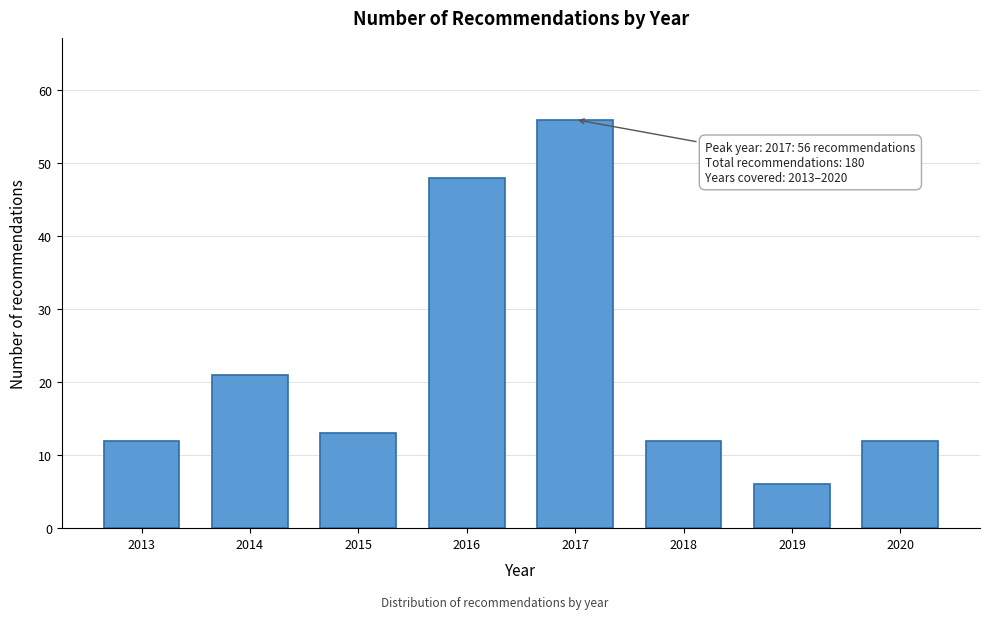

Reading left to right, extract all data points from this chart.

12	21	13	48	56	12	6	12